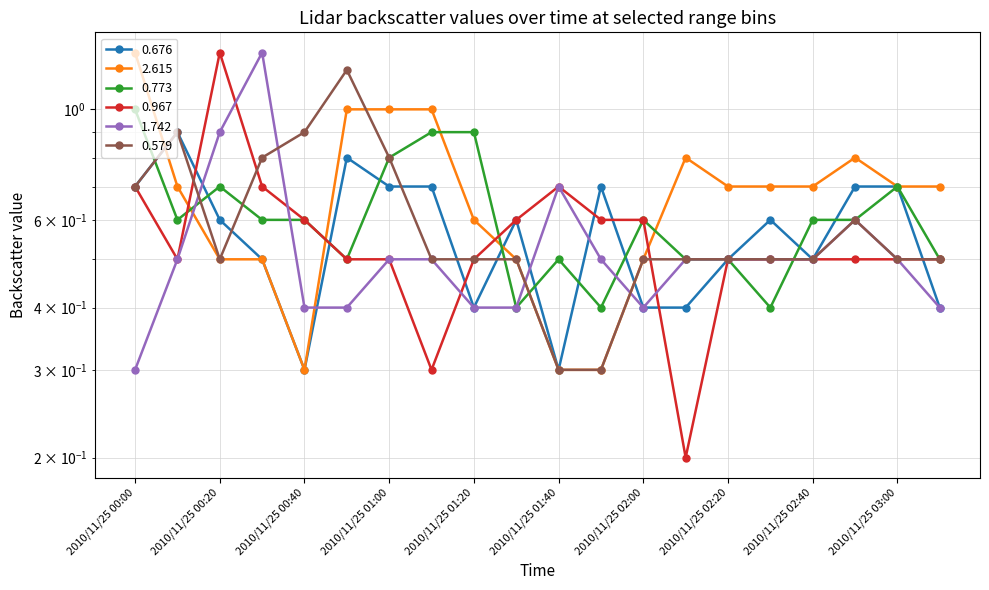

Which category has the highest value in the 0.967 series?

2010/11/25 00:20